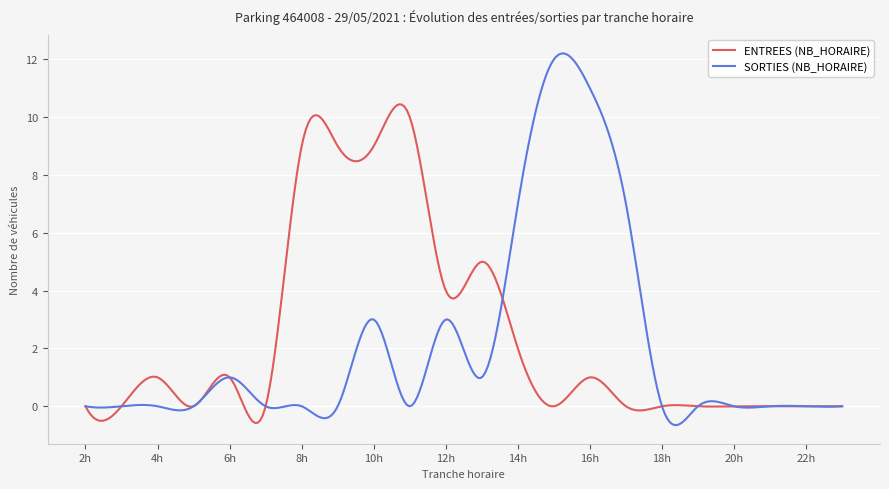

What is the maximum value shown in the chart?

12.2